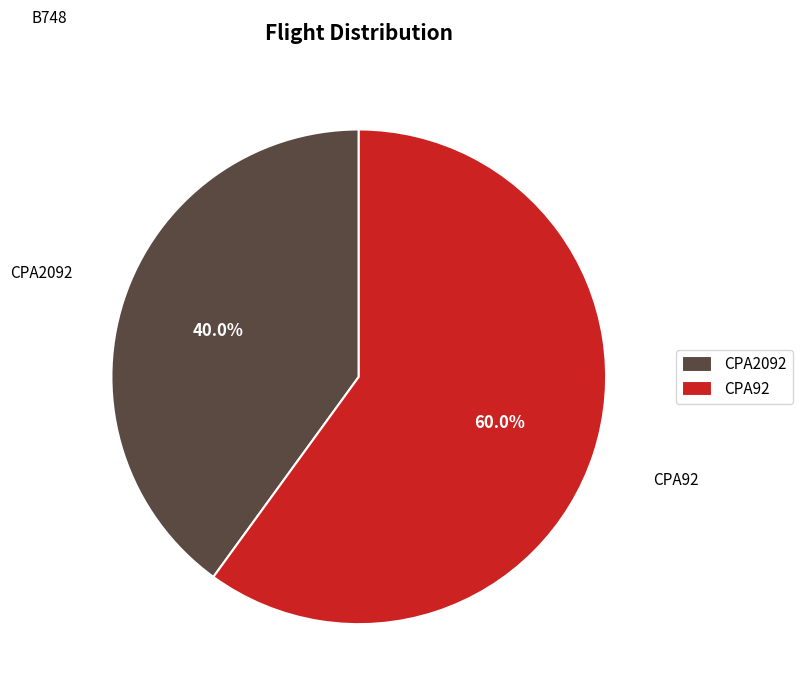

To the nearest percent, what is the difference between the CPA92 and CPA2092 slice percentages?

20%